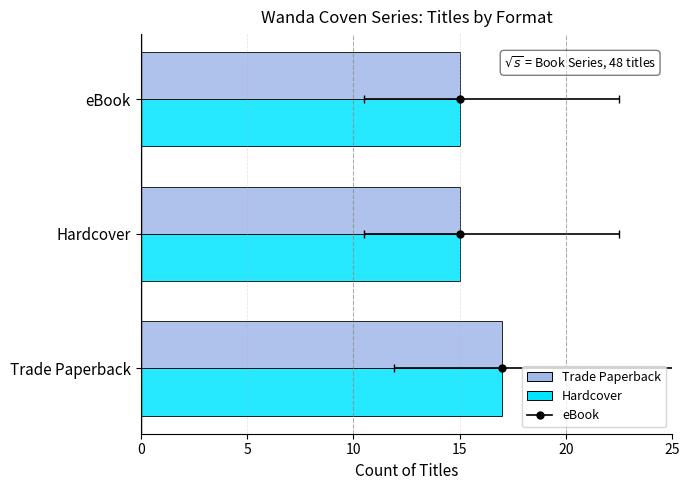

What is the value of the Hardcover / Post-fit bar at the 2nd from the left?

15